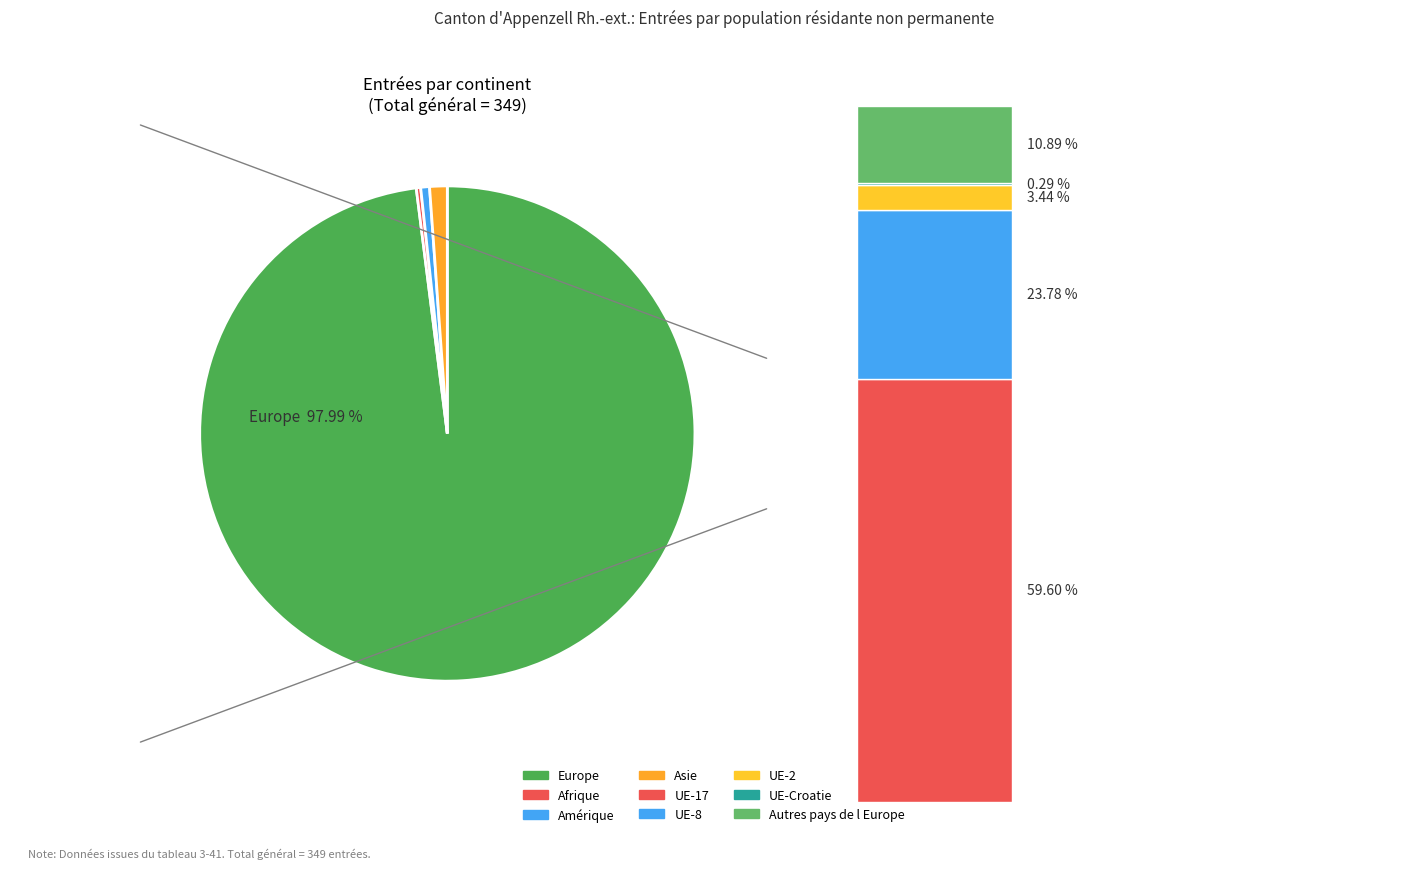

Is there any slice that represents more than half of the pie?

Yes